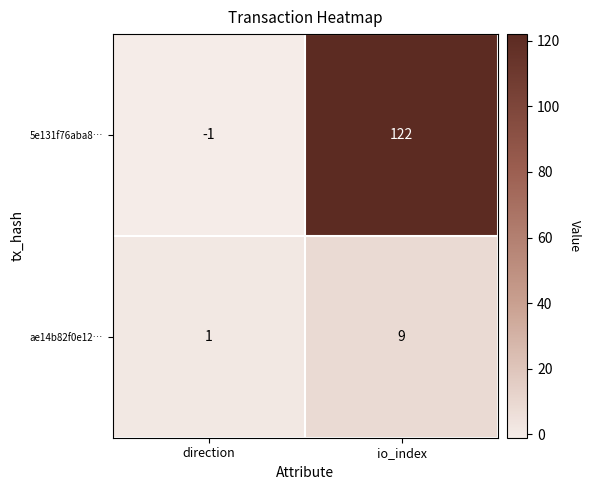

Count the number of data series in this chart.

2